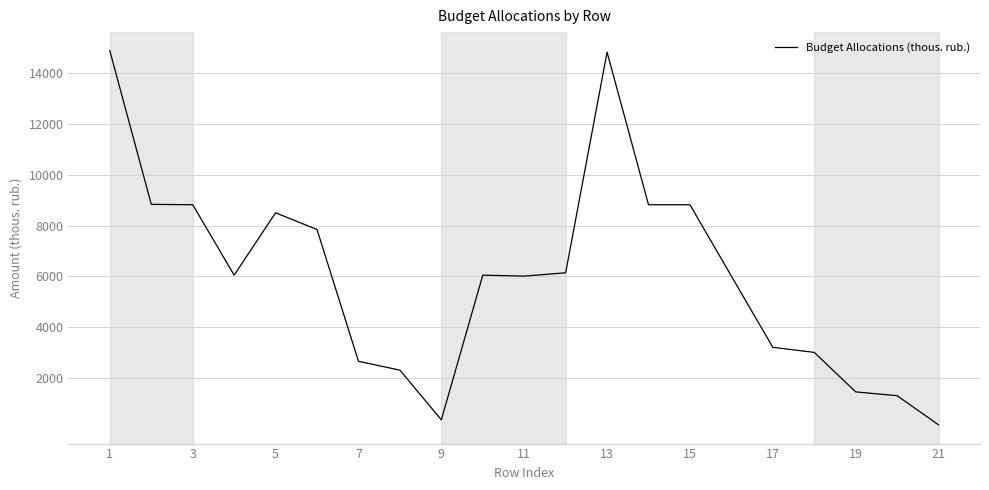

What is the sum of all values?

126119.5